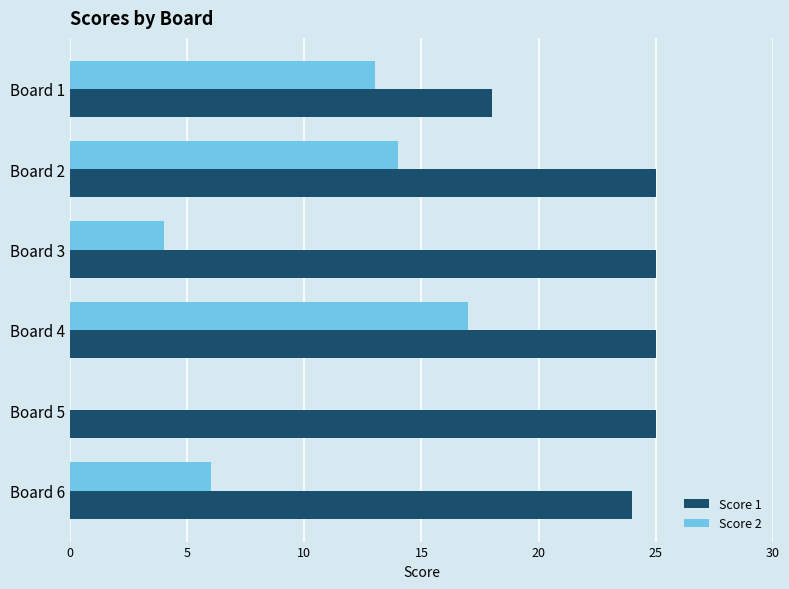

How many Score 1 values are between 24 and 25?

5